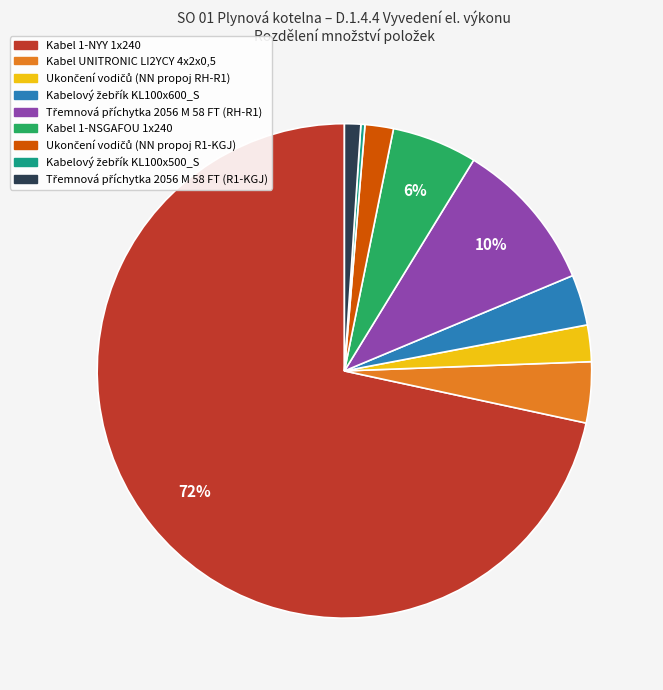

The Kabel UNITRONIC LI2YCY 4x2x0,5 slice represents 4% of the pie. True or false?

True